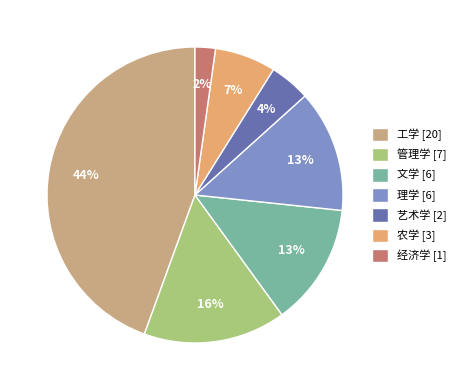

To the nearest percent, what percentage of the pie is 管理学?

16%